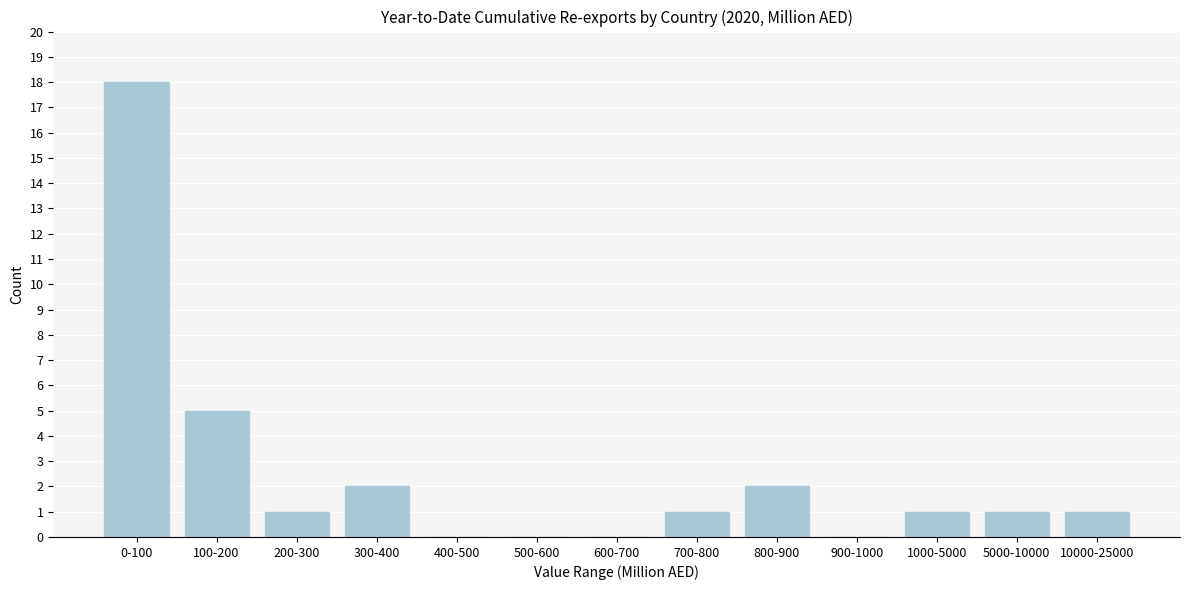

Reading left to right, list all the values displayed in this chart.

0-100=18	100-200=5	200-300=1	300-400=2	400-500=0	500-600=0	600-700=0	700-800=1	800-900=2	900-1000=0	1000-5000=1	5000-10000=1	10000-25000=1